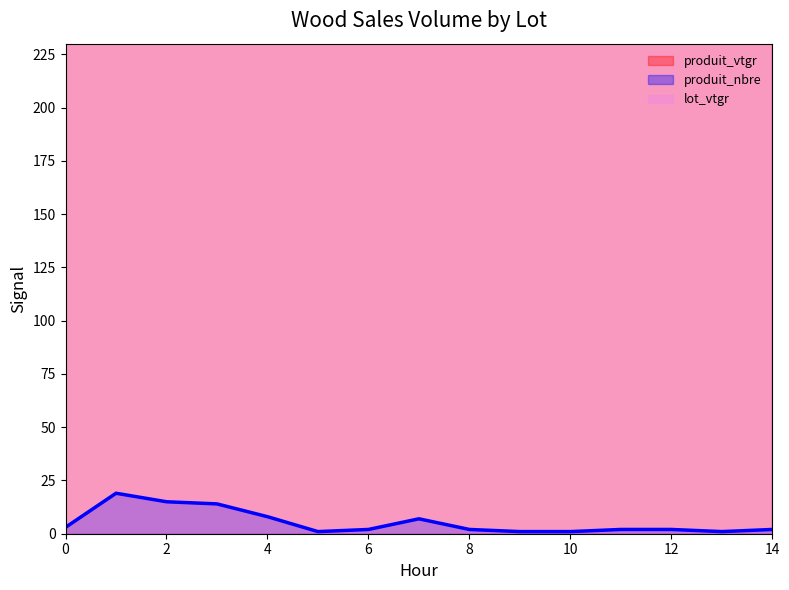

True or false: produit_vtgr and produit_nbre cross at least once.

False